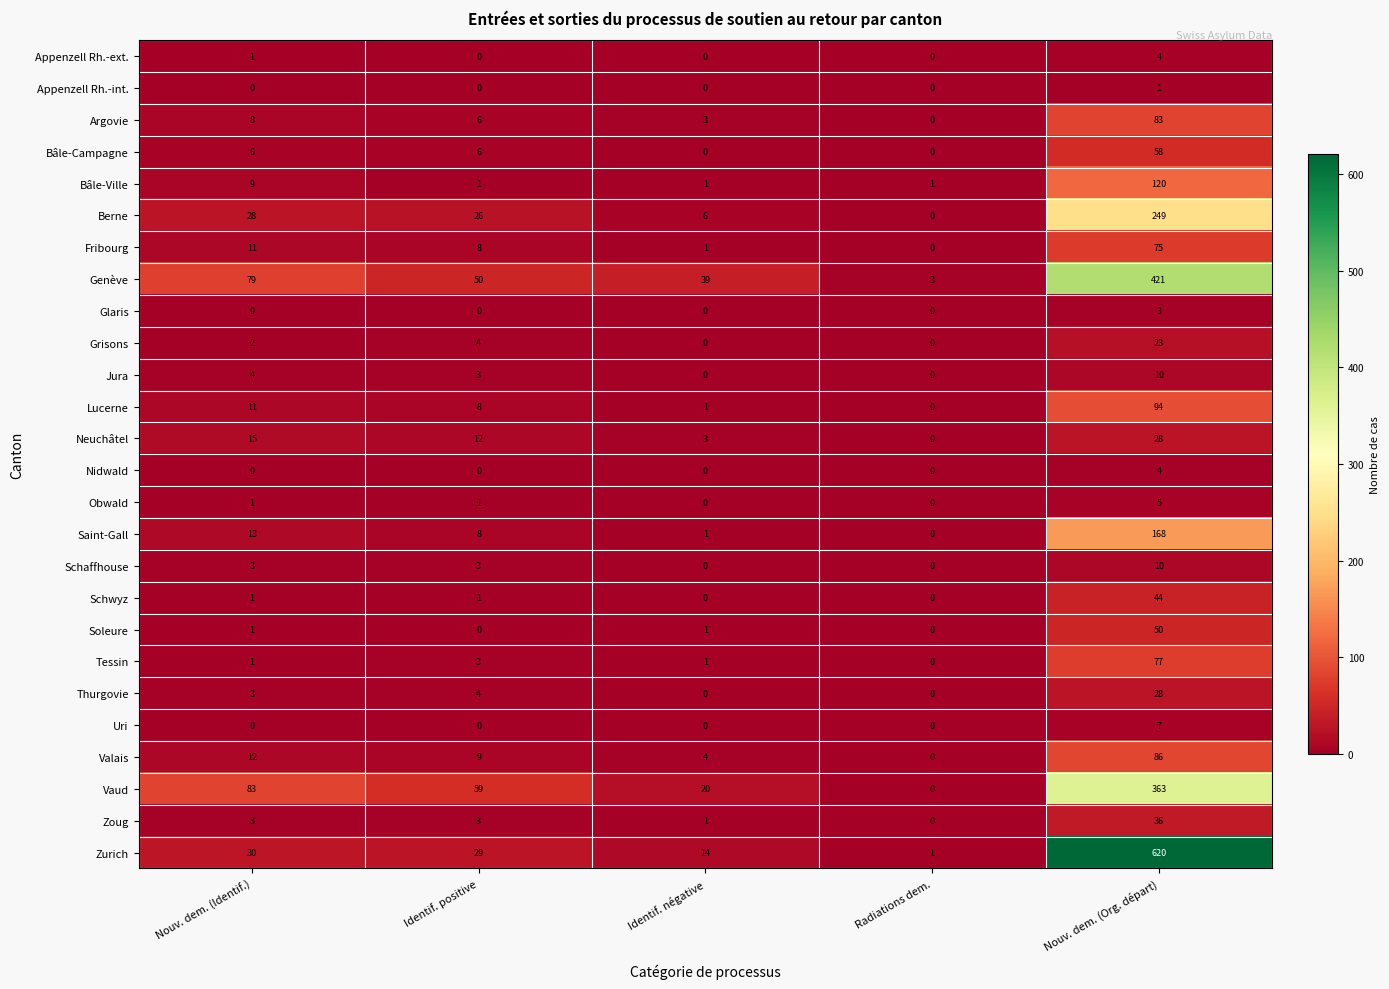

What is the difference between the maximum and second lowest values in the Berne series?

243